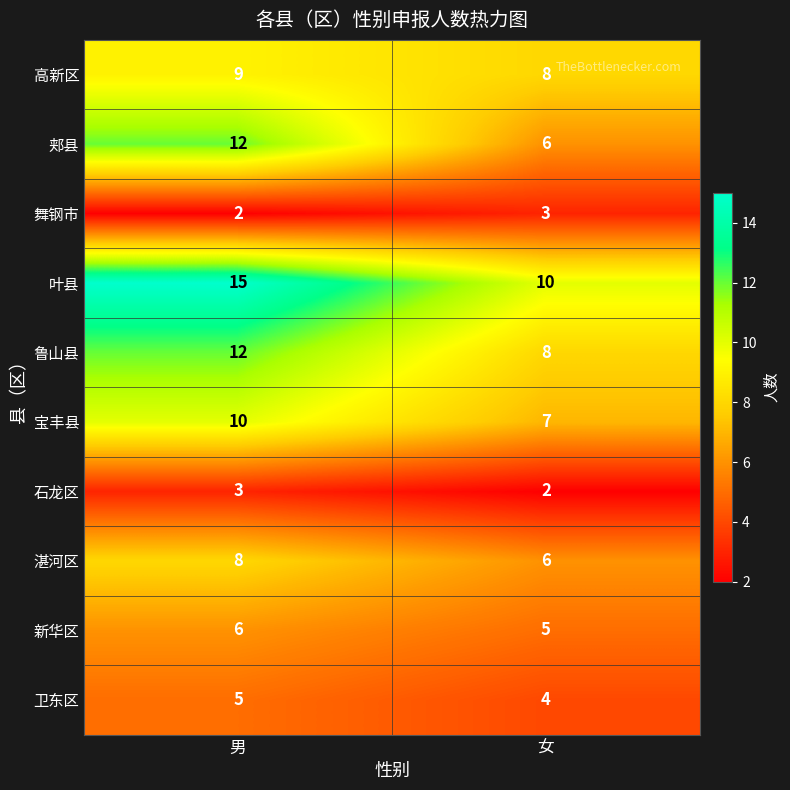

The 郏县 series shows 17 at 男. True or false?

False